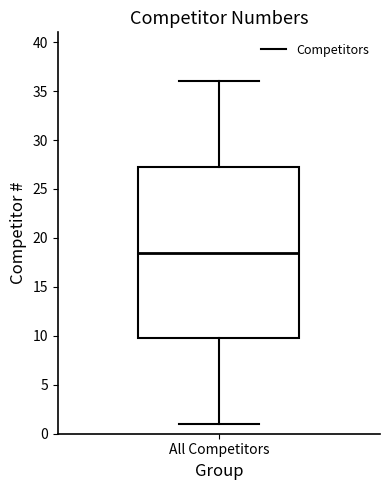

Transcribe this box plot: give where the median line is, the range the box spans, and where the two whiskers end, as read against the y-axis. The values are not printed on the chart, so give them approximately, as read against the axis.

median 18.5, box 10.0 to 27.5, whiskers 1.0 to 36.0